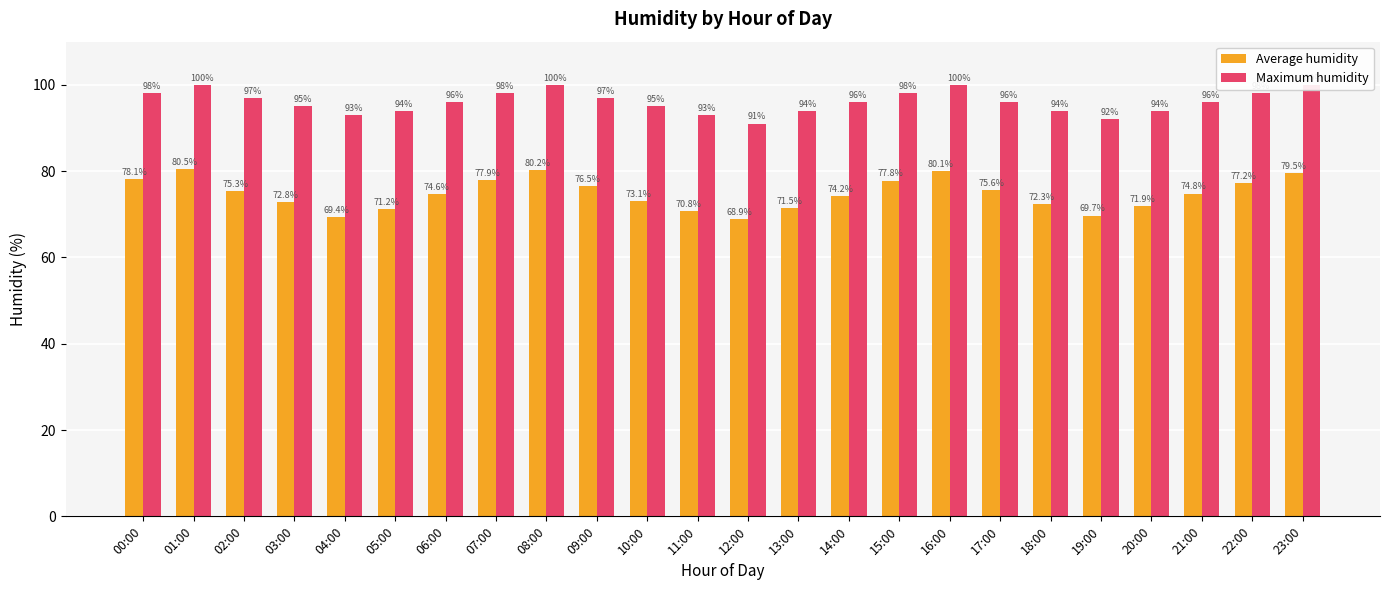

How many bars are there in total?

48